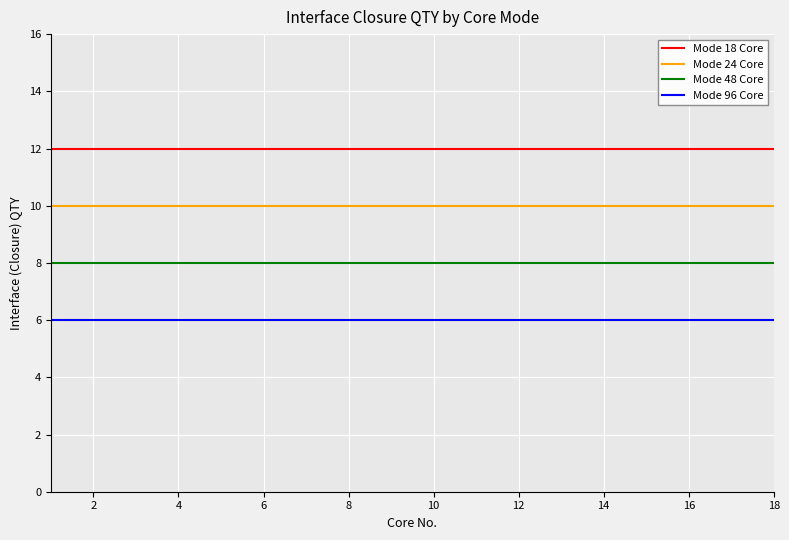

Rank the series by their average value, from lowest to highest.

Mode 96 Core, Mode 48 Core, Mode 24 Core, Mode 18 Core